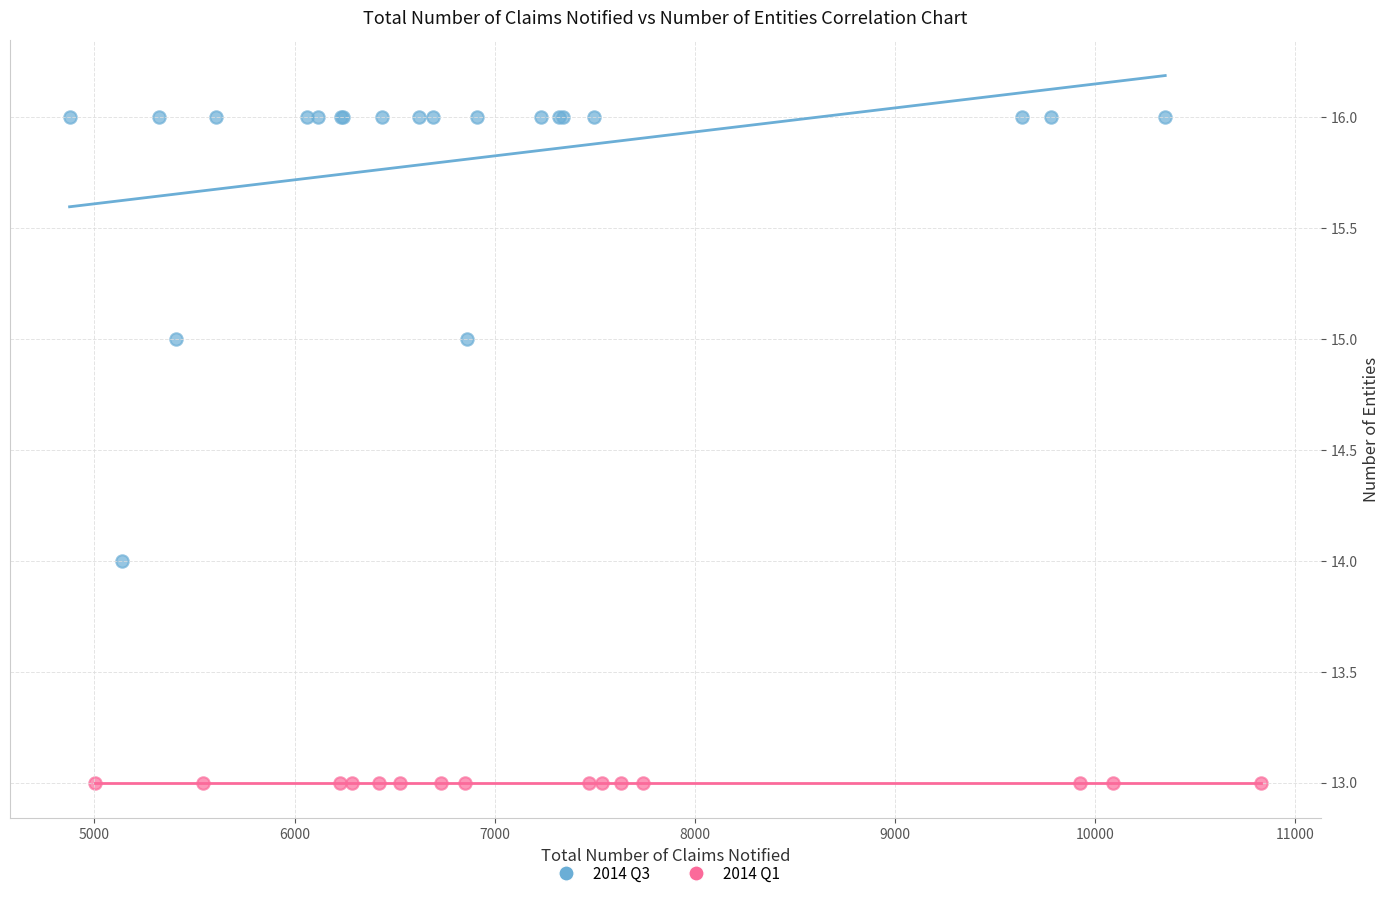

Which series reaches the maximum Y coordinate?

2014 Q3